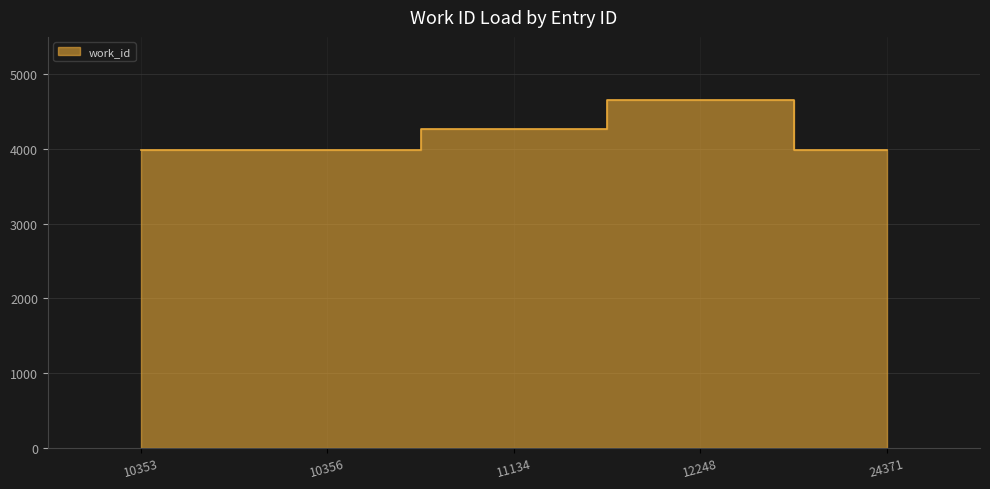

Rank the categories by value from lowest to highest.

10353, 10356, 24371, 11134, 12248